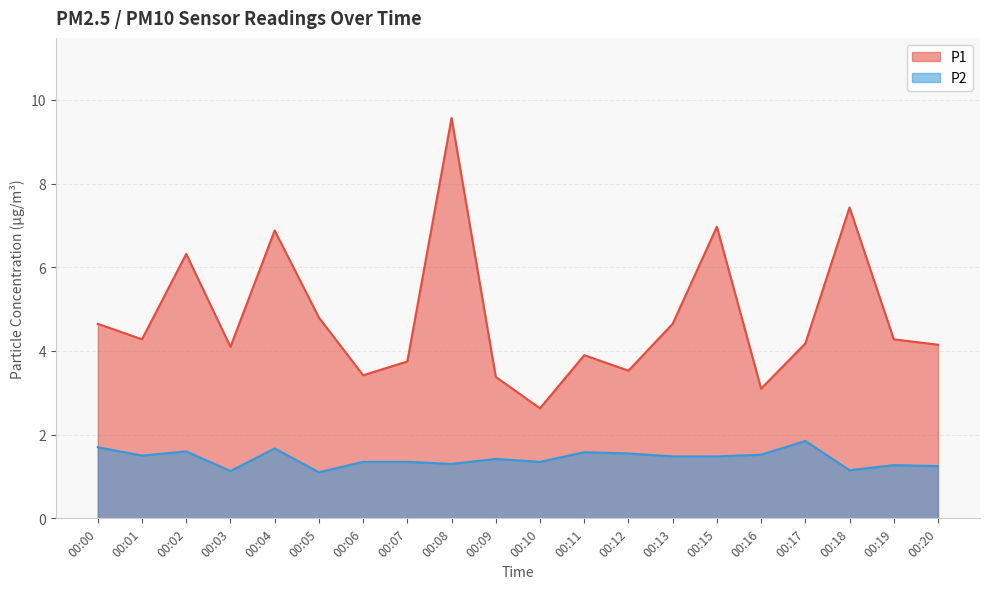

True or false: P1 and P2 cross at least once.

False